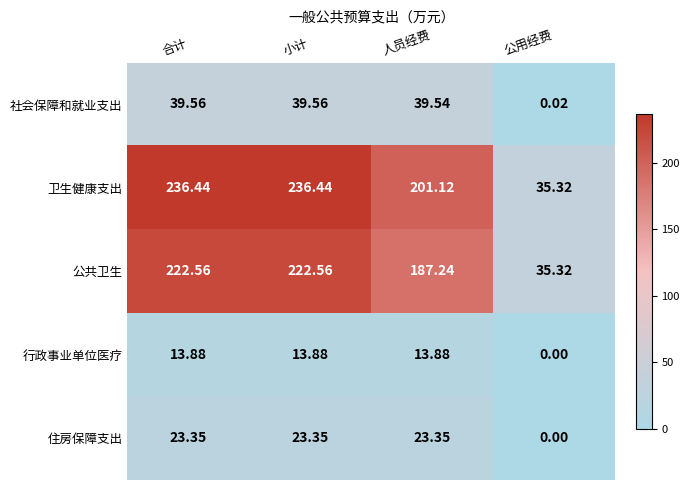

How many categories are shown in the chart?

4